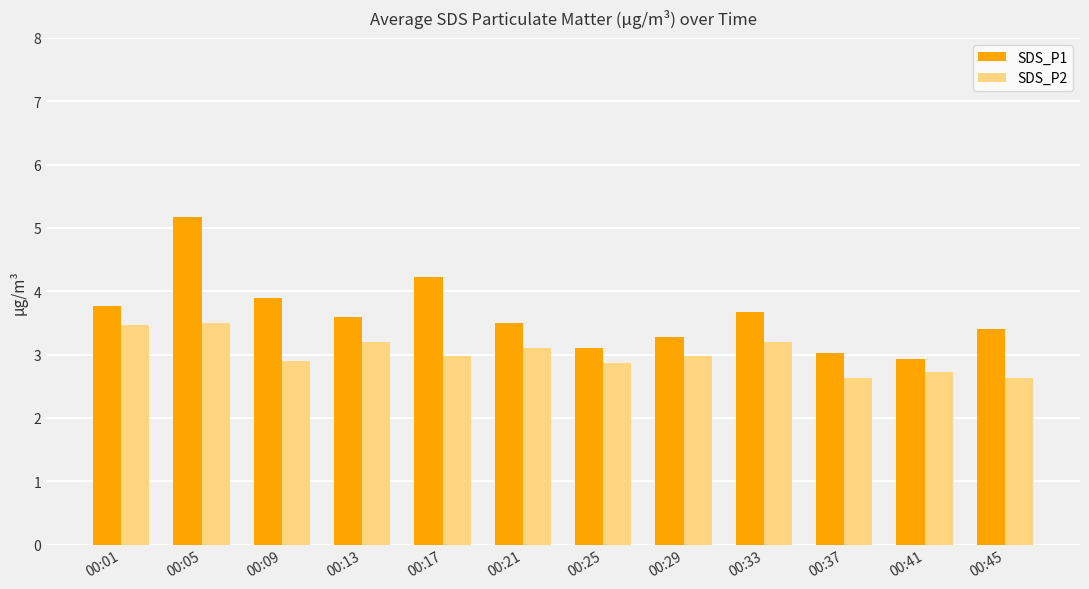

What is the sum of the SDS_P2 values at 00:33 and 00:29?

6.2